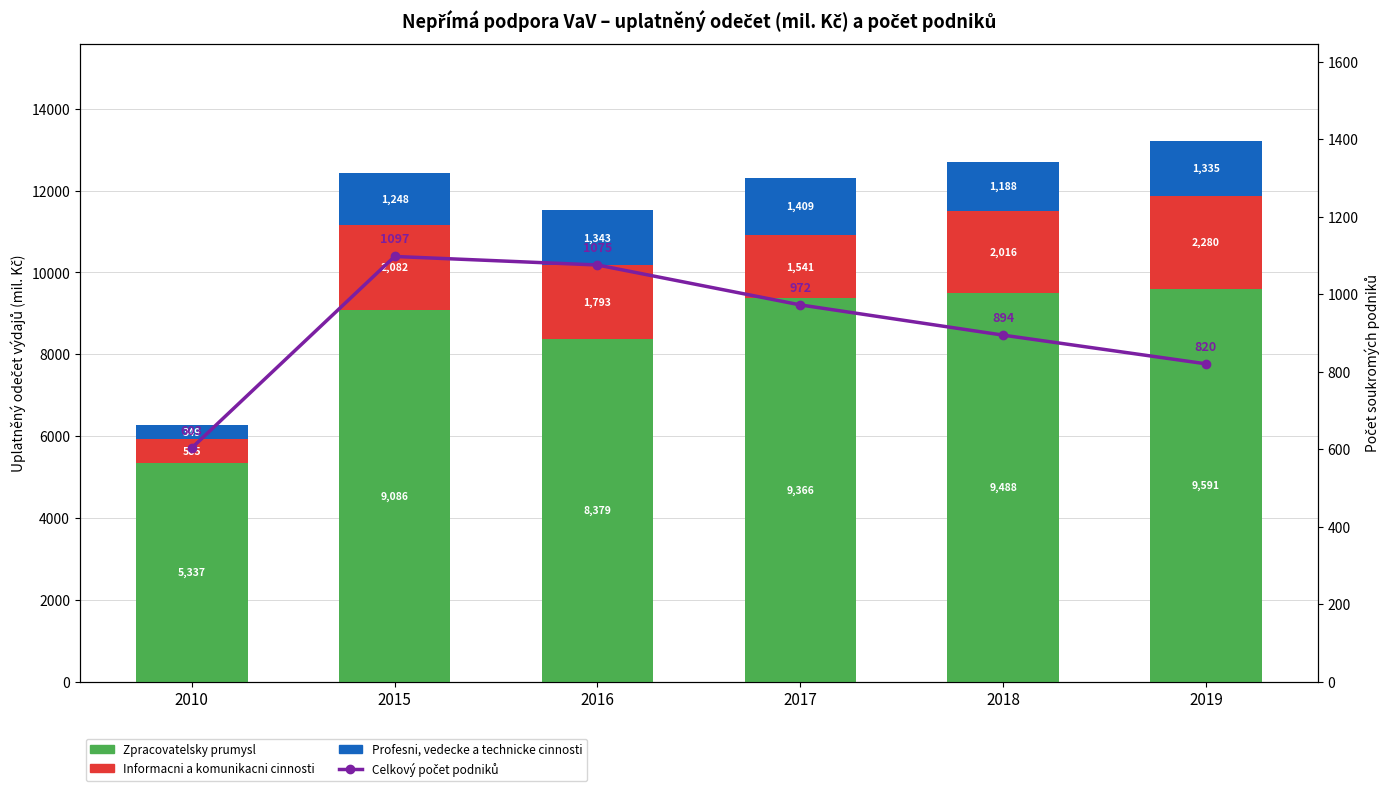

Reading left to right, list all the values displayed in this chart.

Zpracovatelsky prumysl: 2010=5337.2	2015=9085.8	2016=8379.1	2017=9366.5	2018=9488.4	2019=9590.6
Informacni a komunikacni cinnosti: 2010=584.8	2015=2082.3	2016=1793.4	2017=1540.6	2018=2015.5	2019=2279.9
Profesni, vedecke a technicke cinnosti: 2010=349.5	2015=1248.3	2016=1342.7	2017=1409.1	2018=1188.3	2019=1335.2
Celkový počet podniků: 2010=603.0	2015=1097.0	2016=1075.0	2017=972.0	2018=894.0	2019=820.0